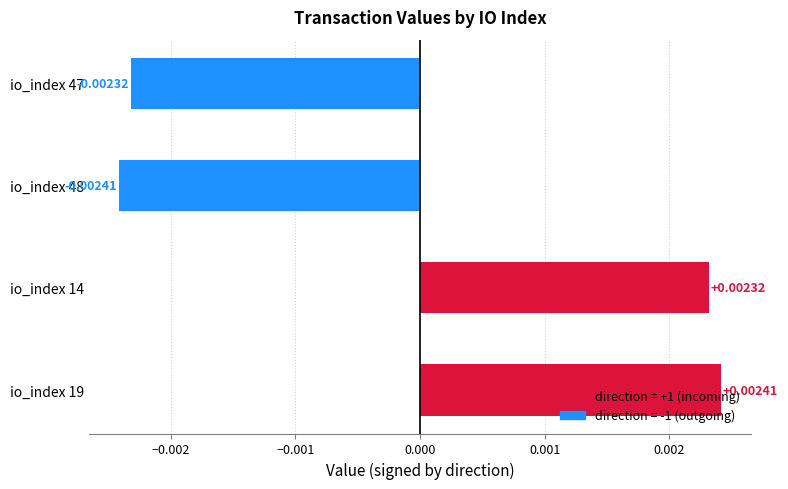

How many values are above zero?

2